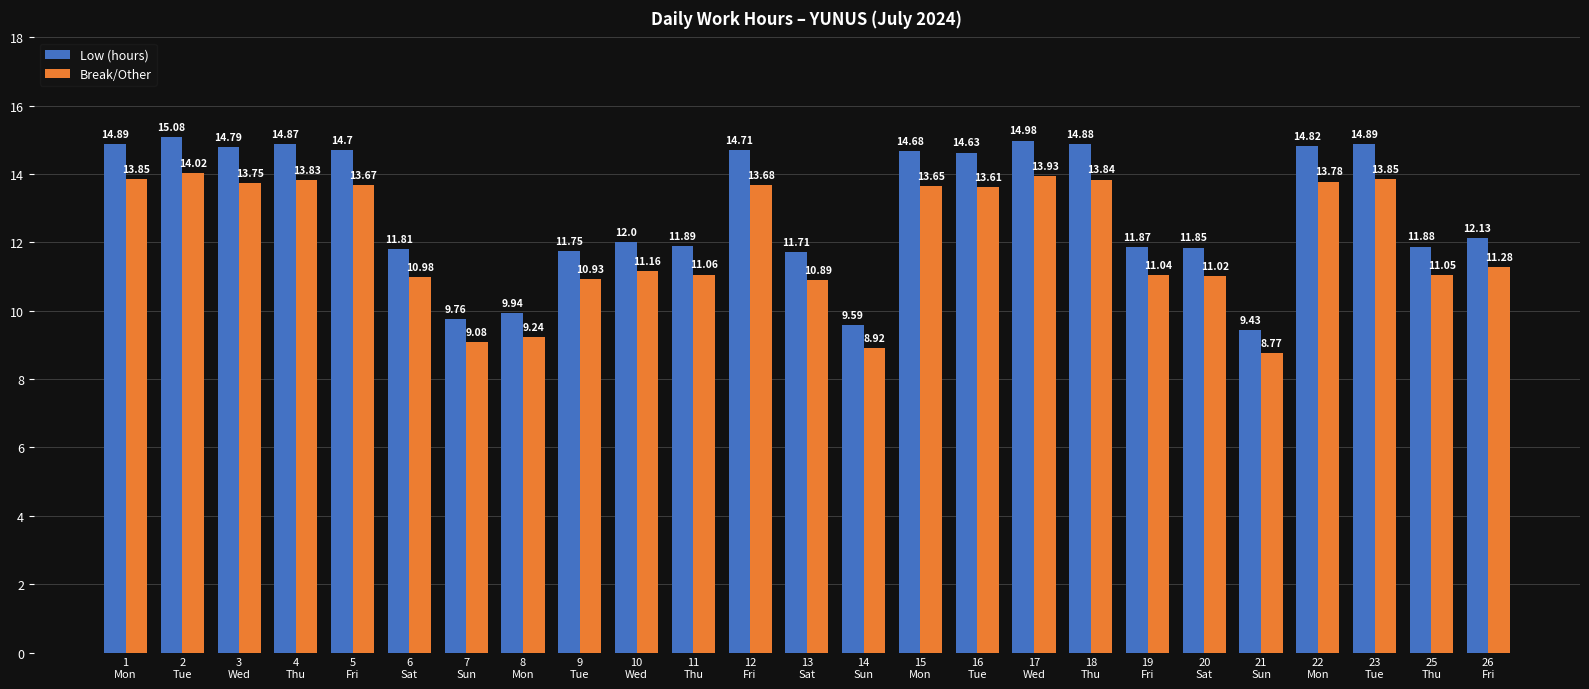

What is the difference between the highest and lowest values at 7
Sun?

0.7